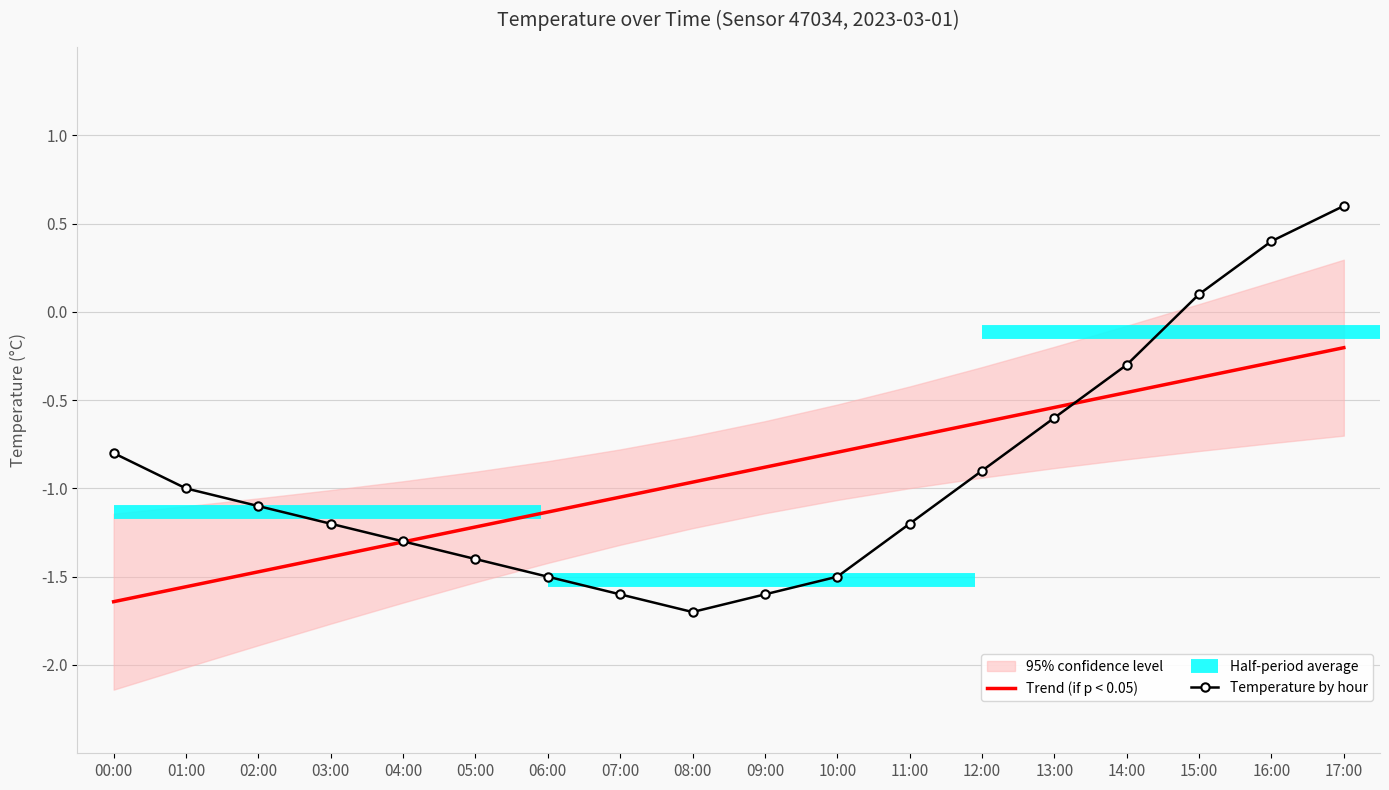

Count the number of data series in this chart.

2